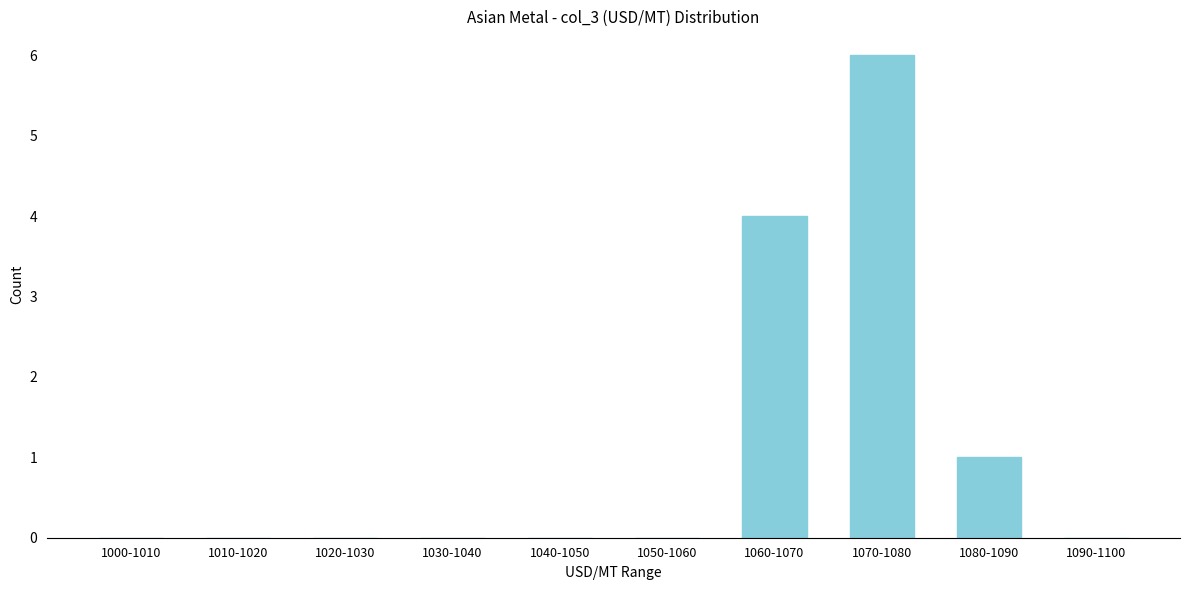

Reading left to right, what are all the values shown in this chart?

1000-1010=0	1010-1020=0	1020-1030=0	1030-1040=0	1040-1050=0	1050-1060=0	1060-1070=4	1070-1080=6	1080-1090=1	1090-1100=0